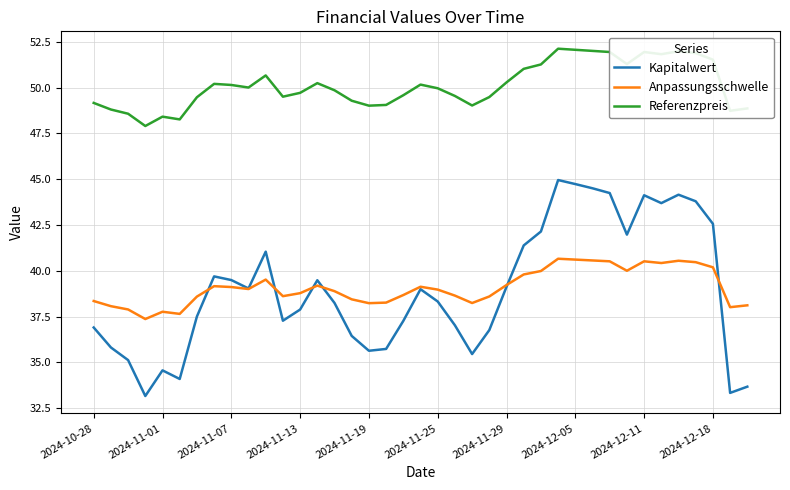

Which series has the largest range (max minus min)?

Kapitalwert